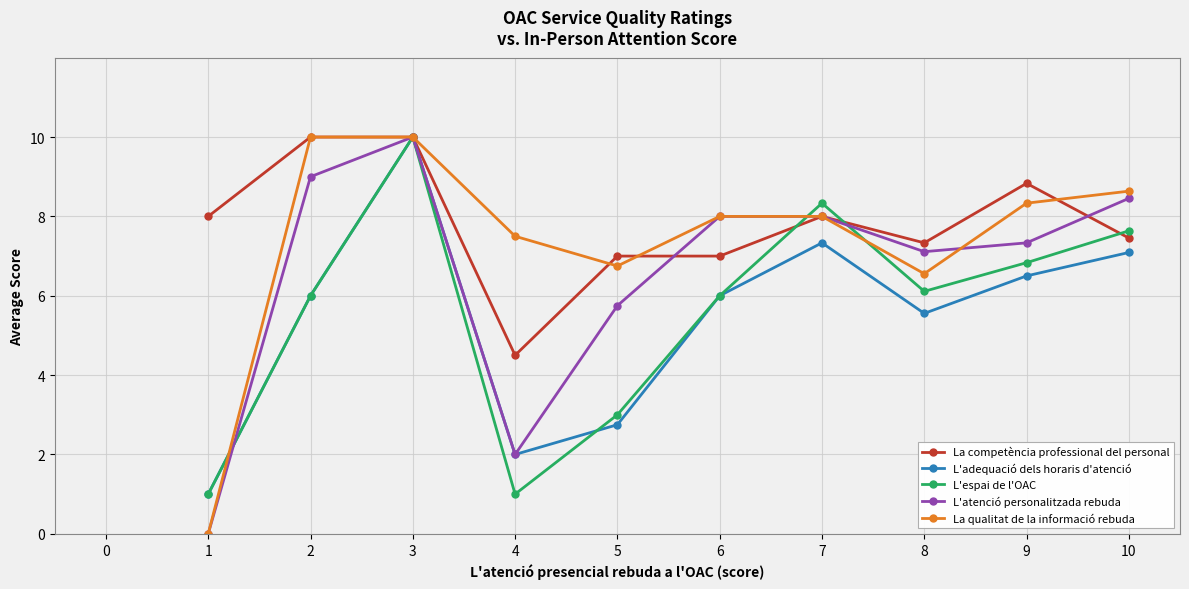

What is the total value across all series at 9?

37.8